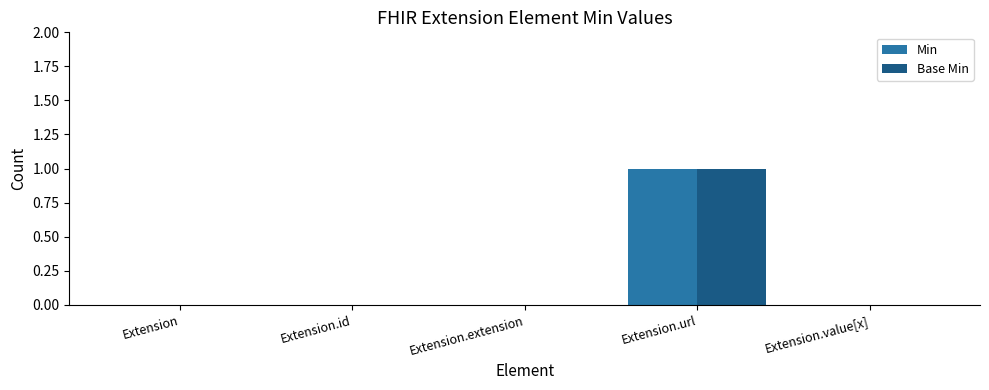

Is it true that Base Min equals 0 at Extension.url?

False